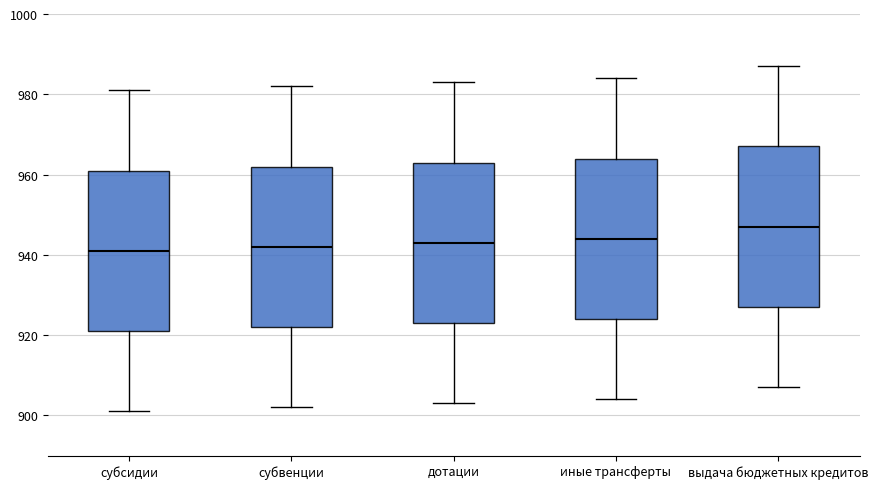

Where does the lower whisker of the box for субвенции end on the y-axis? The values are not printed on the chart, so give them approximately, as read against the axis.

902